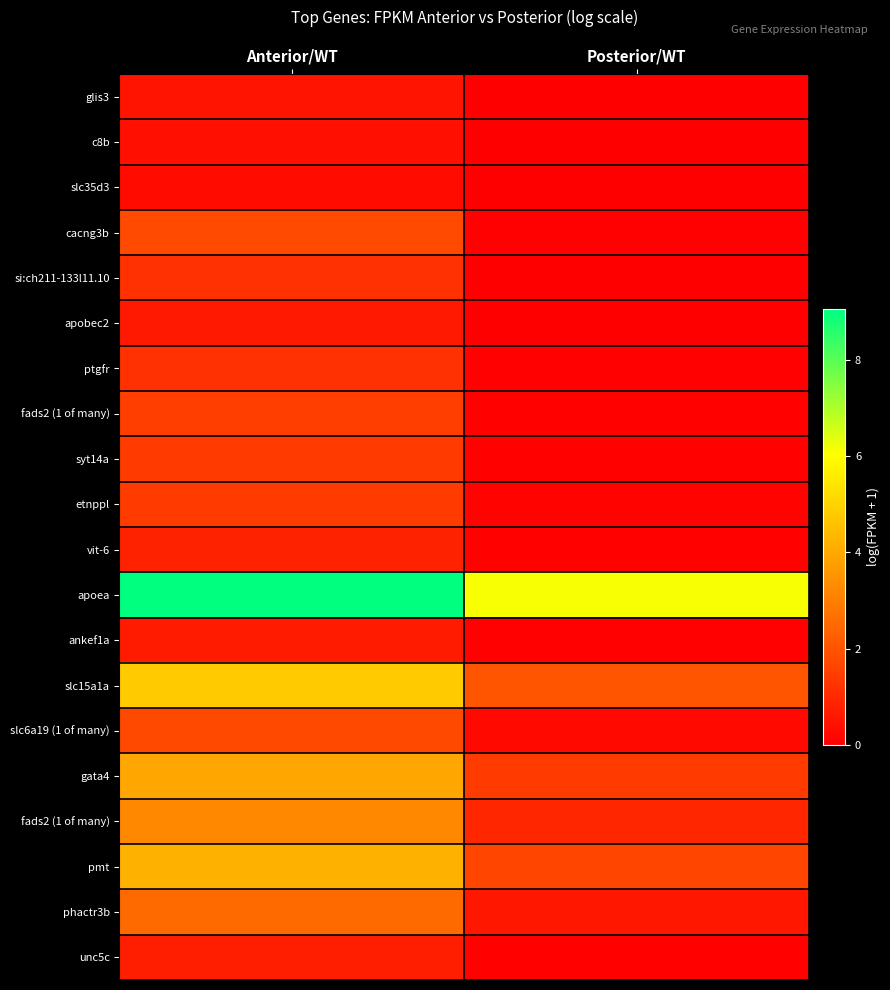

What is the total value across all series at Posterior/WT?

13.5